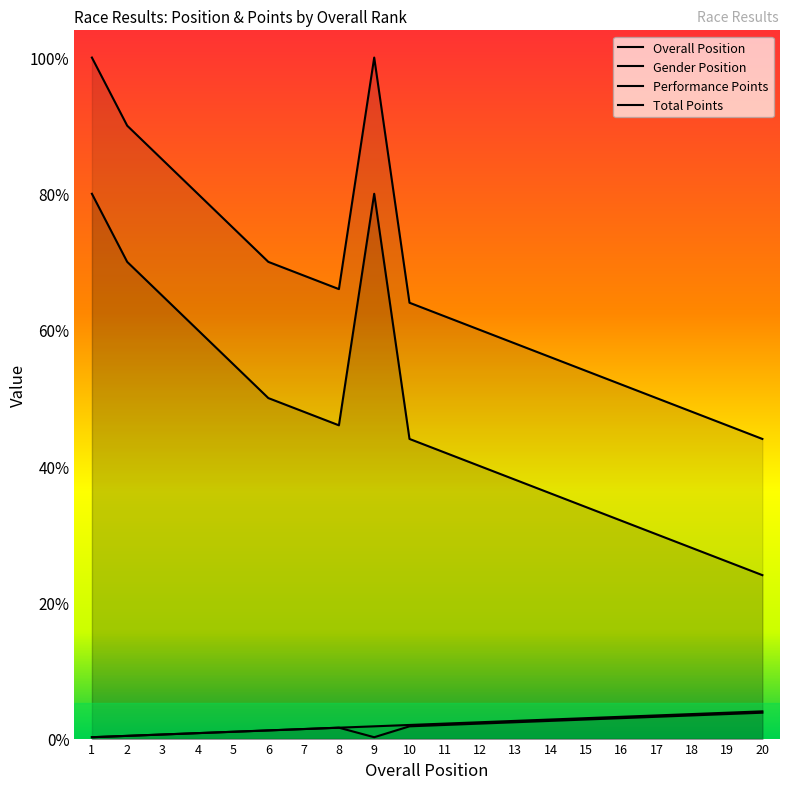

True or false: Overall Position and Performance Points intersect in this chart.

False